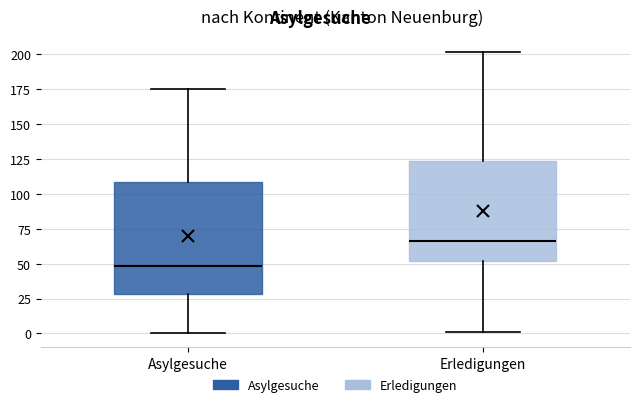

Reading left to right, transcribe this box plot: for each box, give where its median line is, the range the box spans, and where its two whiskers end, as read against the y-axis. The values are not printed on the chart, so give them approximately, as read against the axis.

Asylgesuche: median 50, box 30 to 110, whiskers 0 to 175
Erledigungen: median 65, box 50 to 125, whiskers 0 to 200